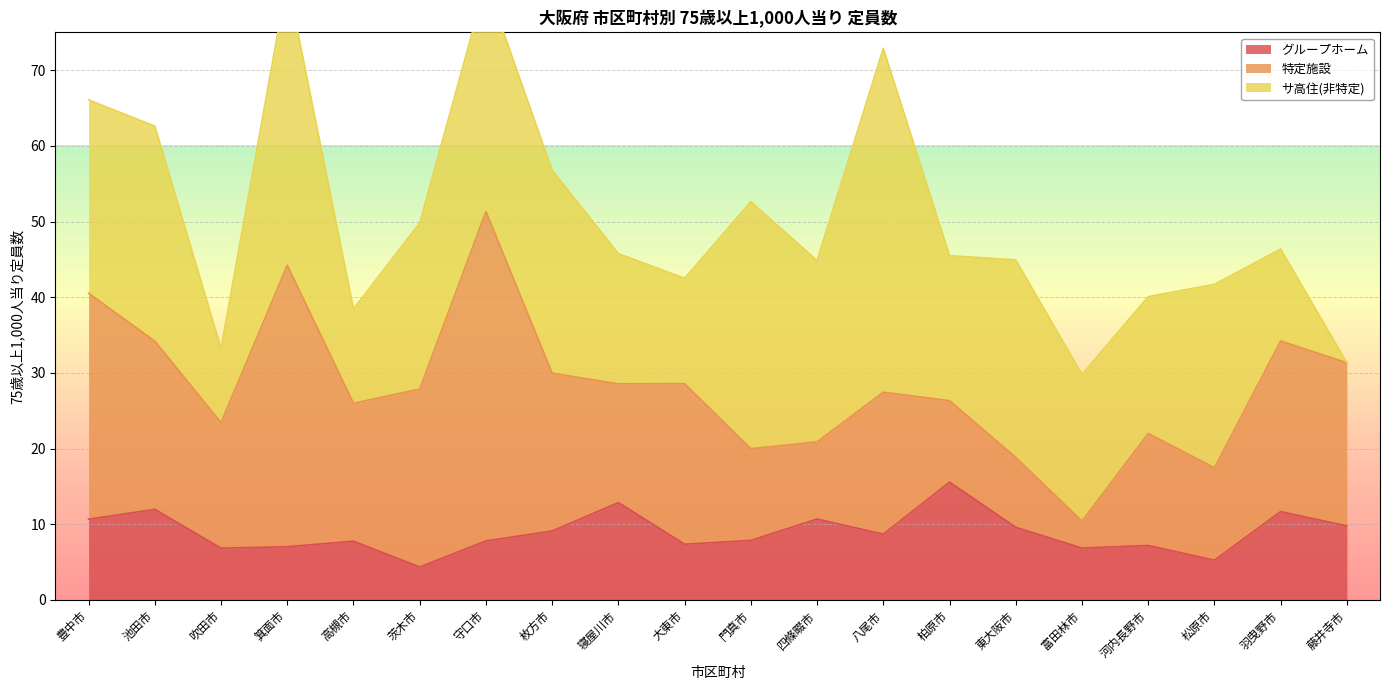

List the series in order of their overall mean, lowest first.

グループホーム, 特定施設, サ高住(非特定)